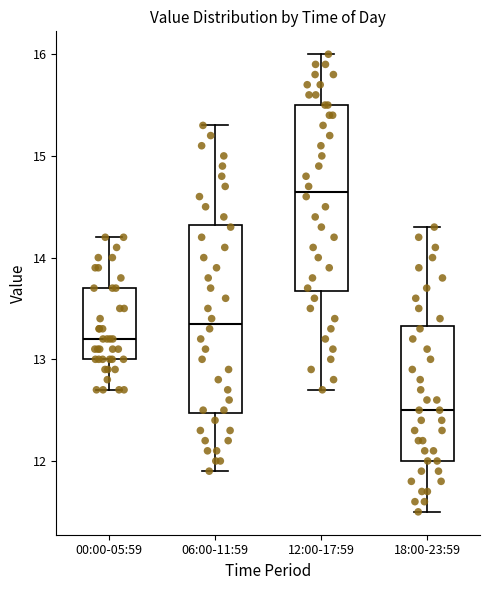

Where does the upper whisker of the box for 18:00-23:59 end on the y-axis? The values are not printed on the chart, so give them approximately, as read against the axis.

14.3